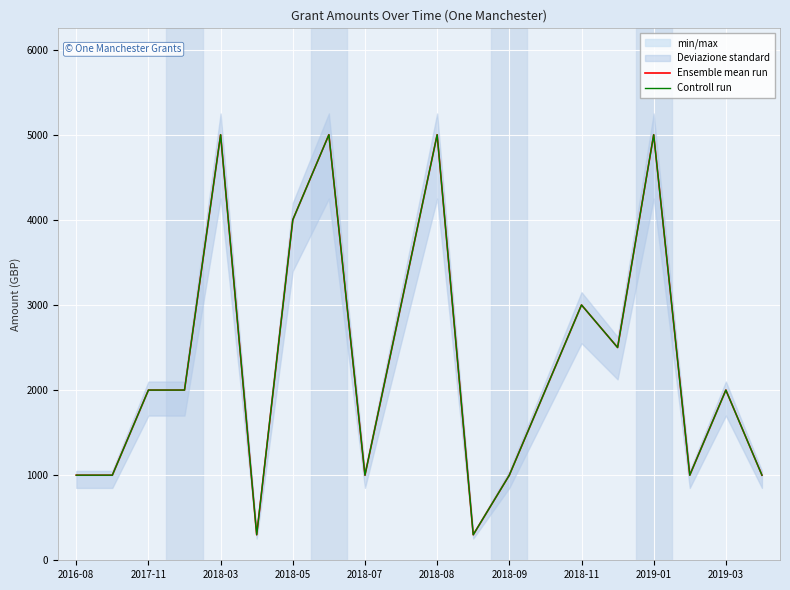

Is it true that Controll run equals 616 at 2018-07?

False